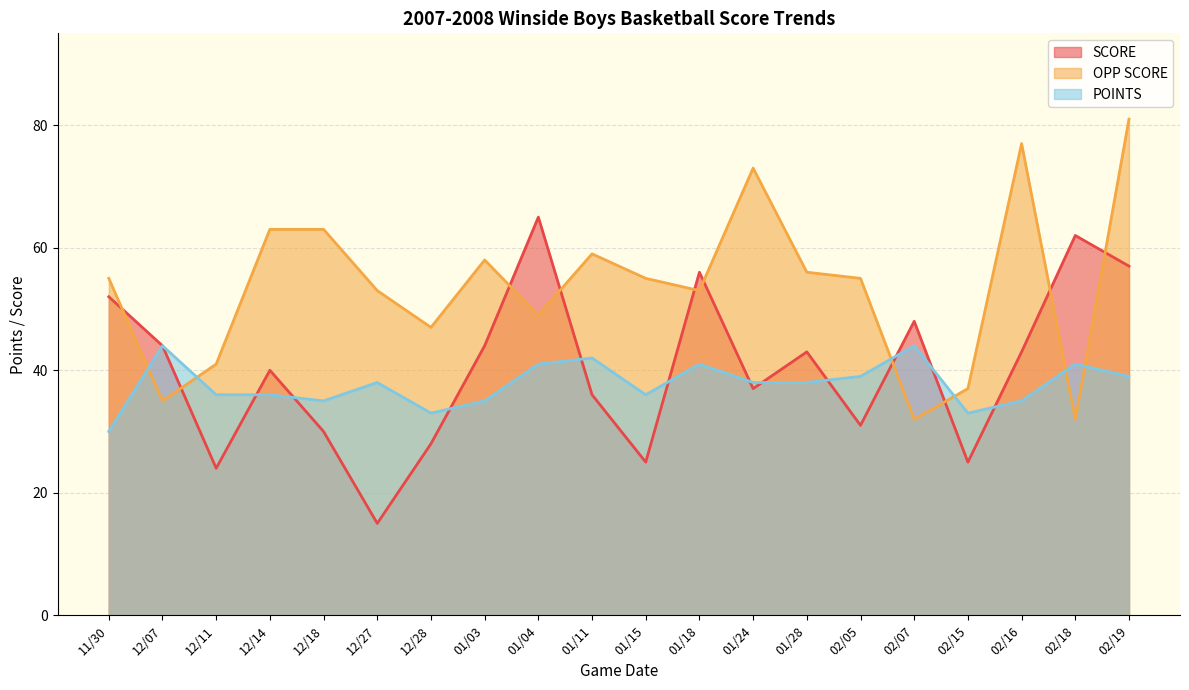

What is the difference between the POINTS values at 01/04 and 01/24?

3